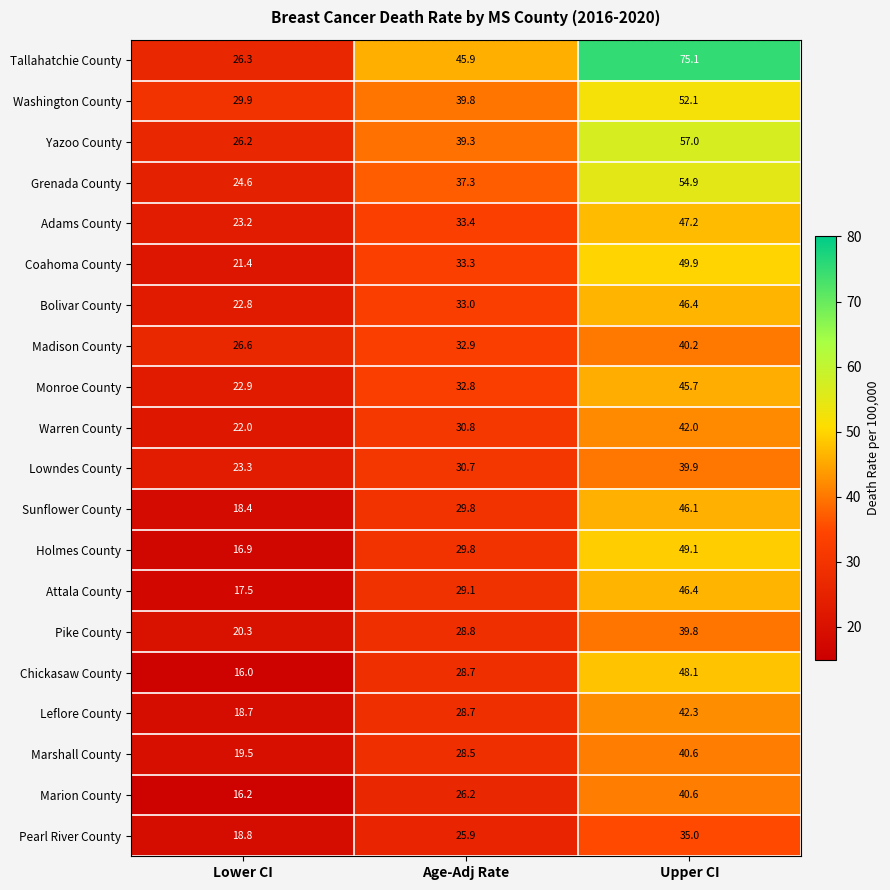

Where does the Yazoo County series first go above 39?

Age-Adj Rate